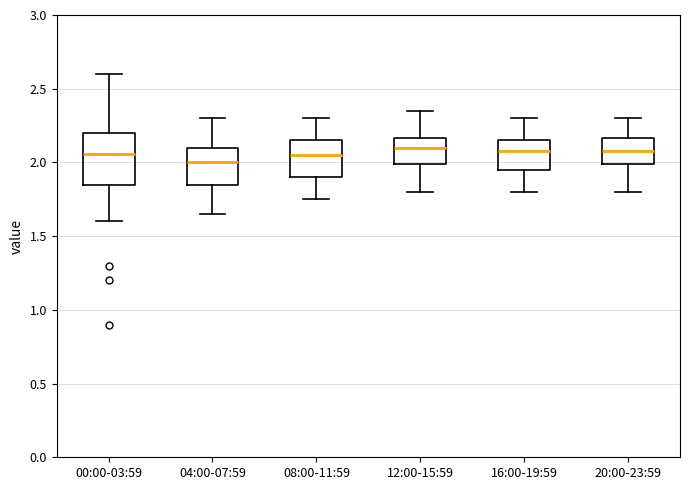

Comparing the boxes themselves (not the whiskers), which one is the tallest?

00:00-03:59